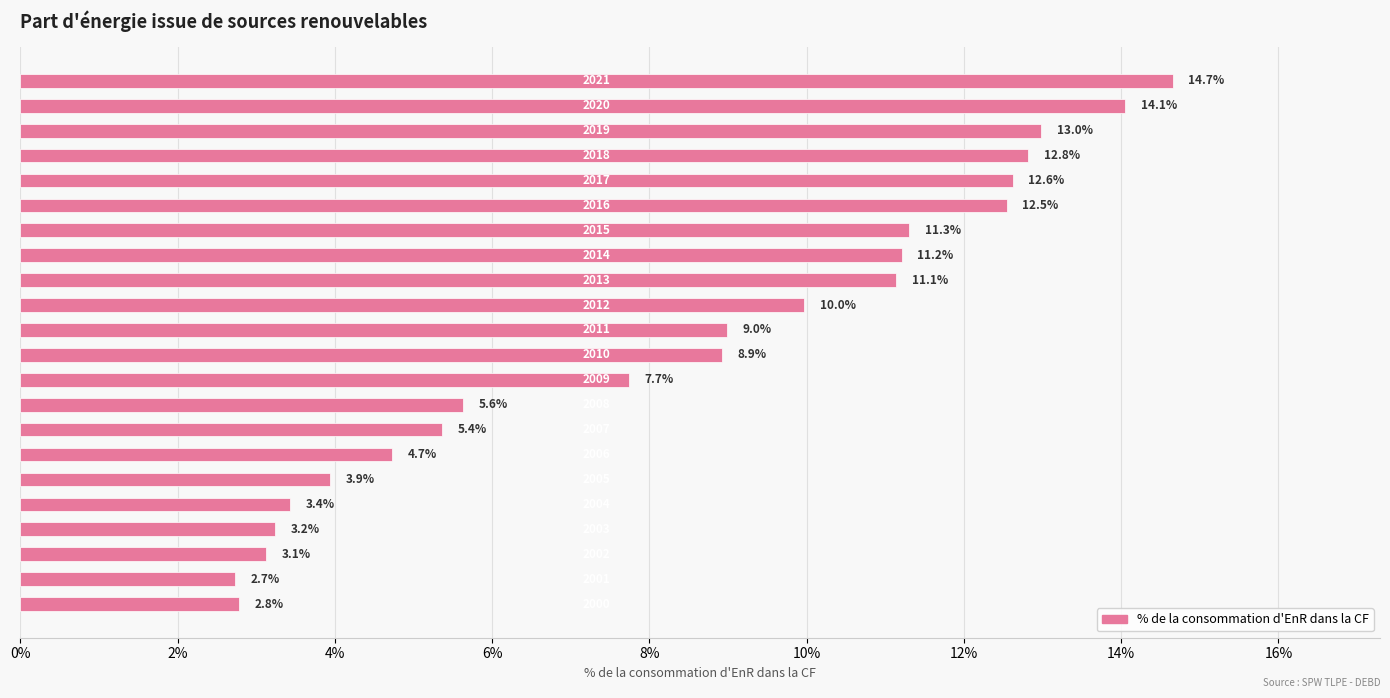

What is the greatest value displayed?

14.7